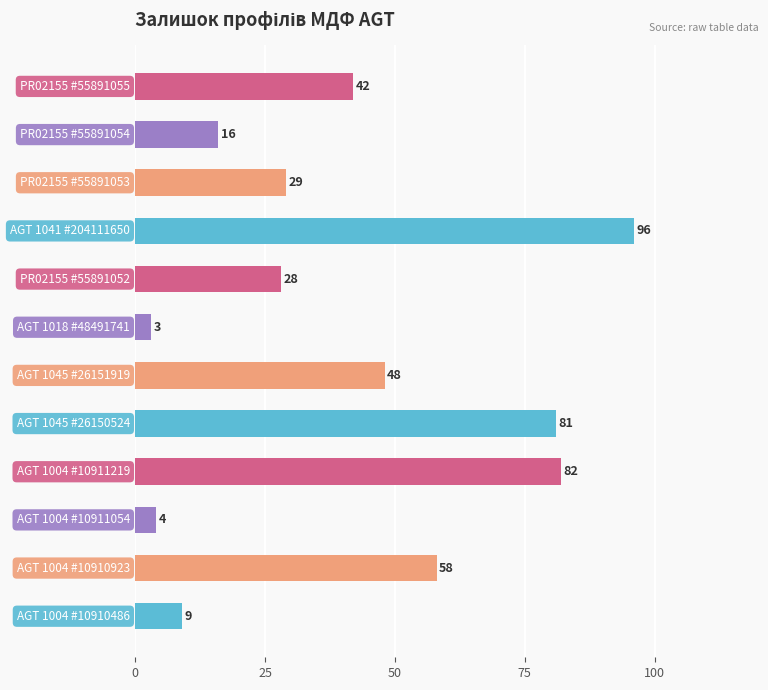

What is the difference between the maximum and second lowest values?

92